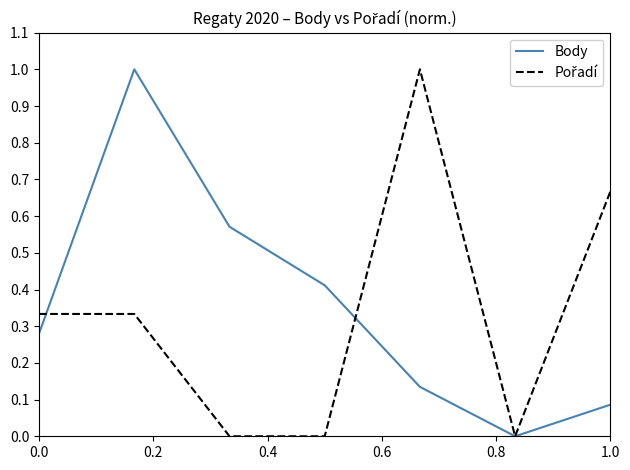

What is the maximum value shown in the chart?

1.0